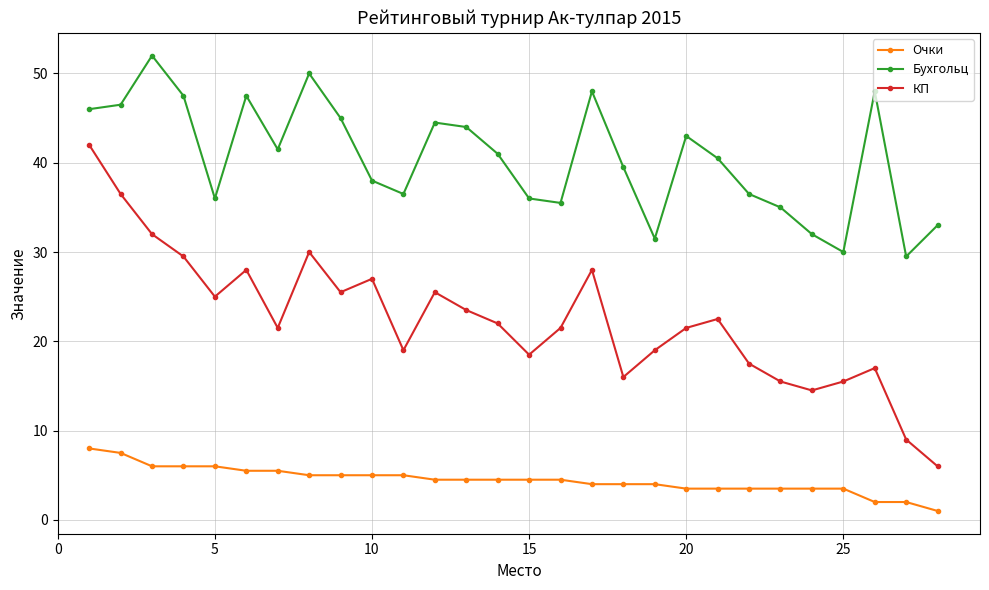

What are all the series names shown in the legend?

Очки, Бухгольц, КП